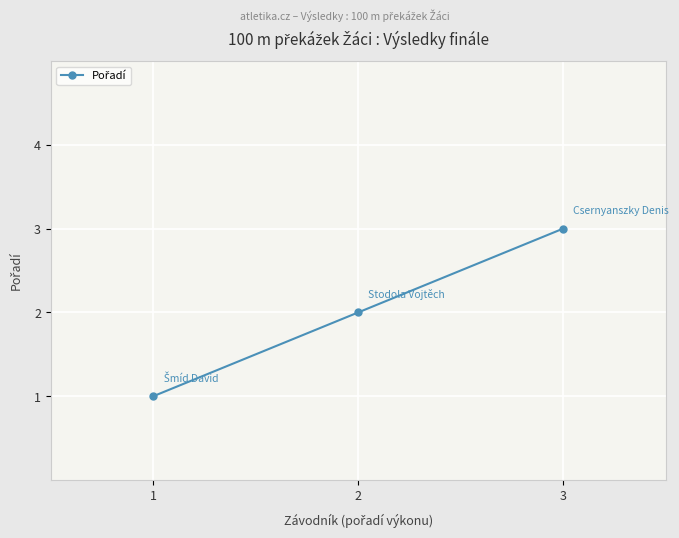

What is the approximate value at 1?

1